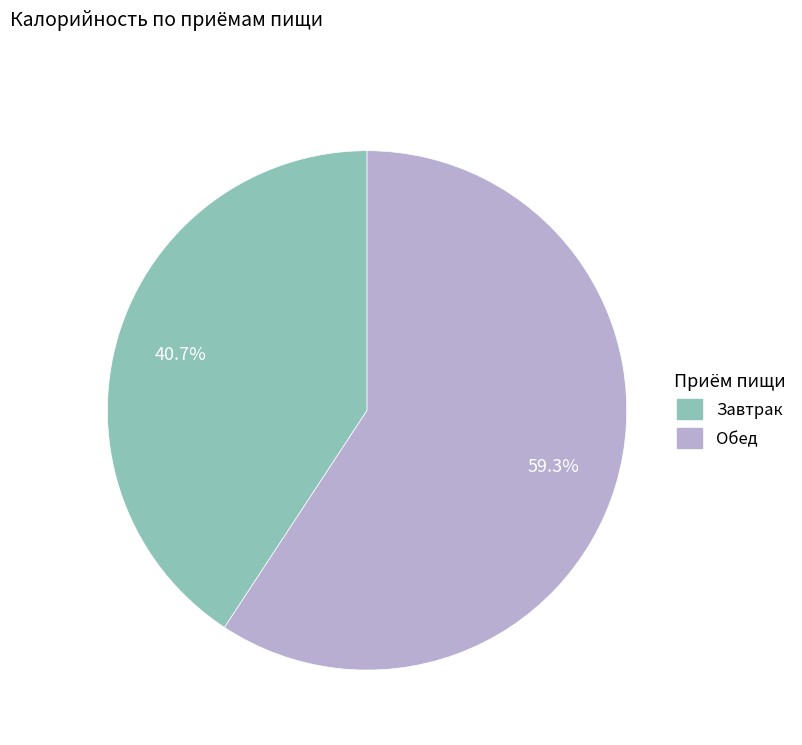

Which category accounts for the majority?

Обед